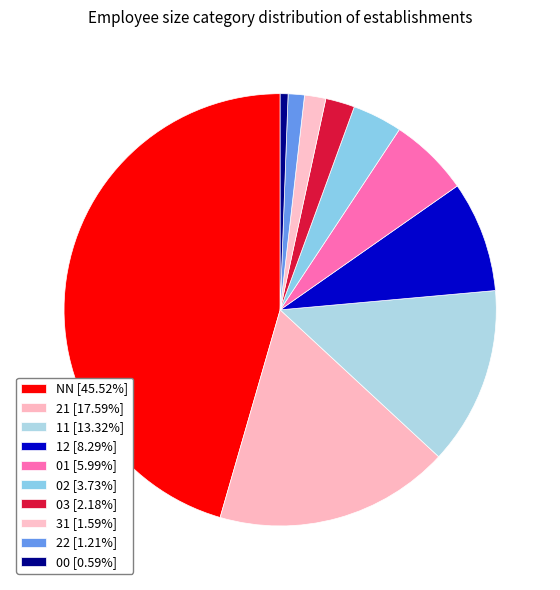

To the nearest percent, what percentage of the pie is 01?

6%